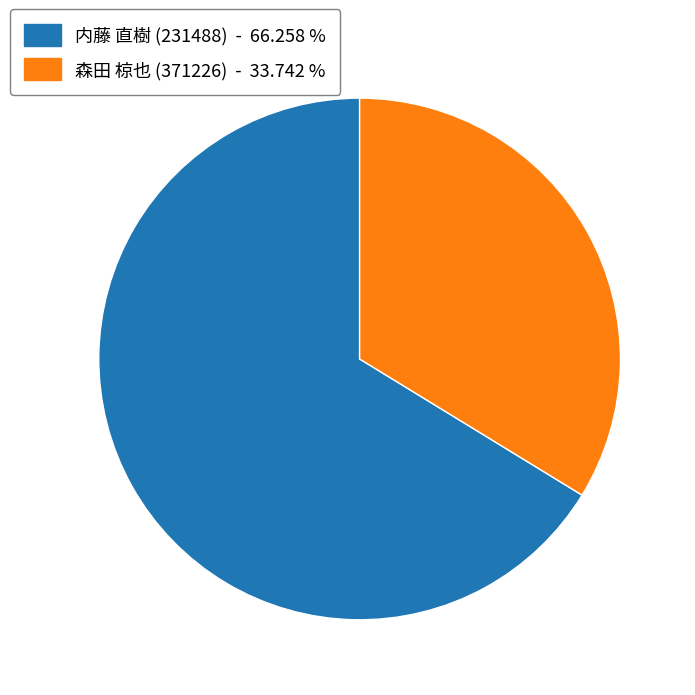

Is the sum of 森田 椋也 (371226) - 33.742 % and 内藤 直樹 (231488) - 66.258 % greater than half?

Yes